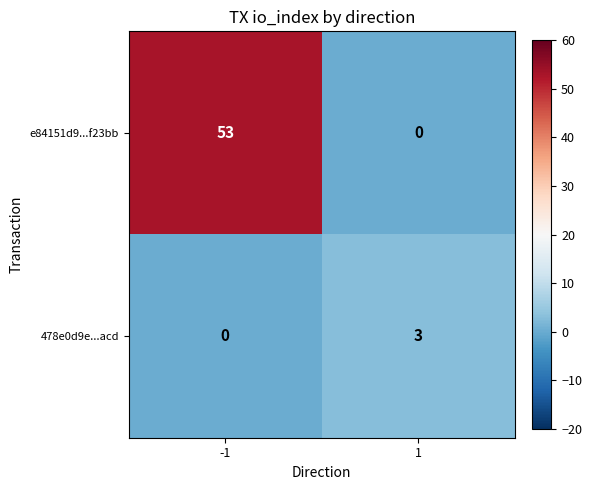

Which series has the largest range (max minus min)?

e84151d9...f23bb